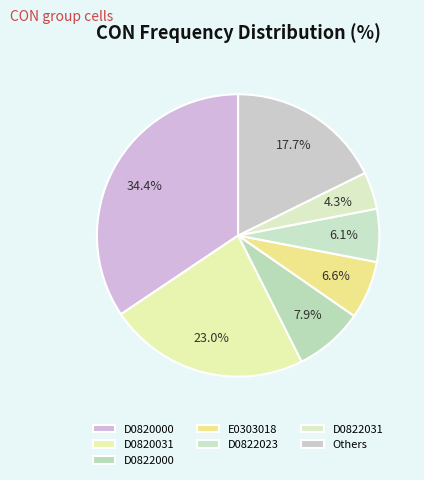

What is the largest slice in the pie chart?

D0820000